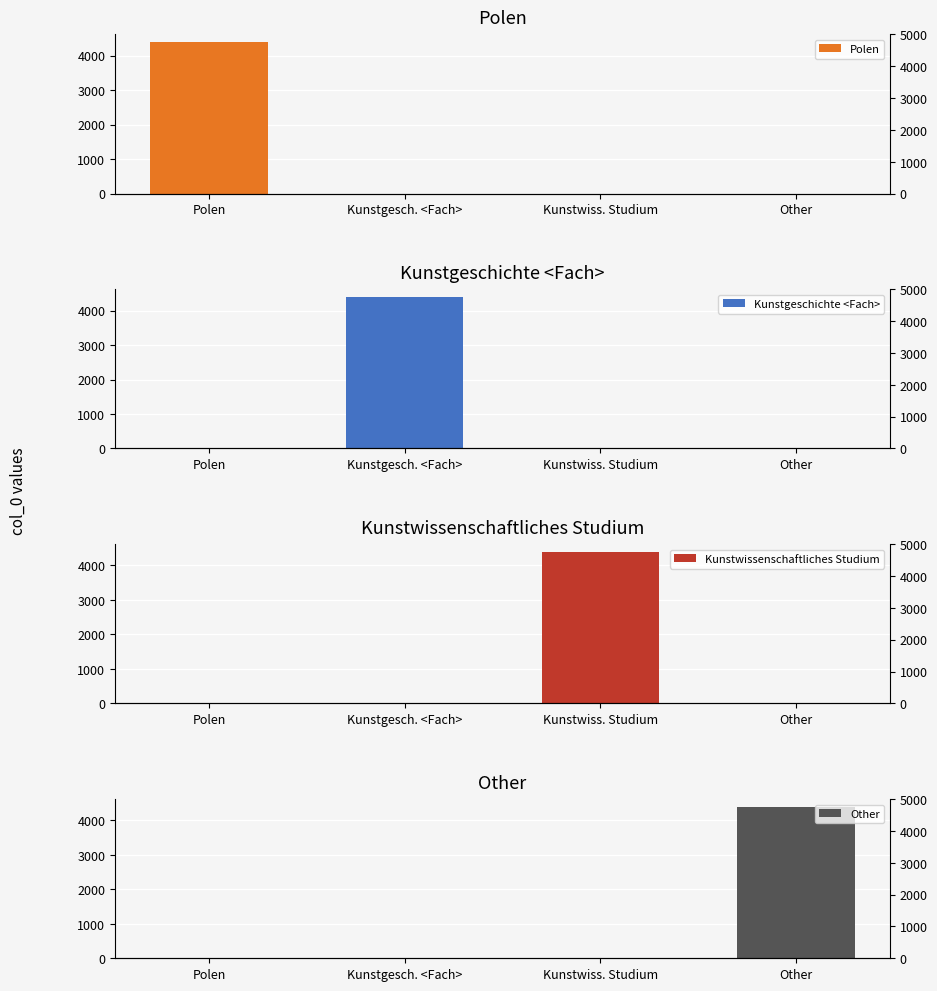

Rank the series by their maximum value, from lowest to highest.

Polen, Kunstgeschichte <Fach>, Kunstwissenschaftliches Studium, Other